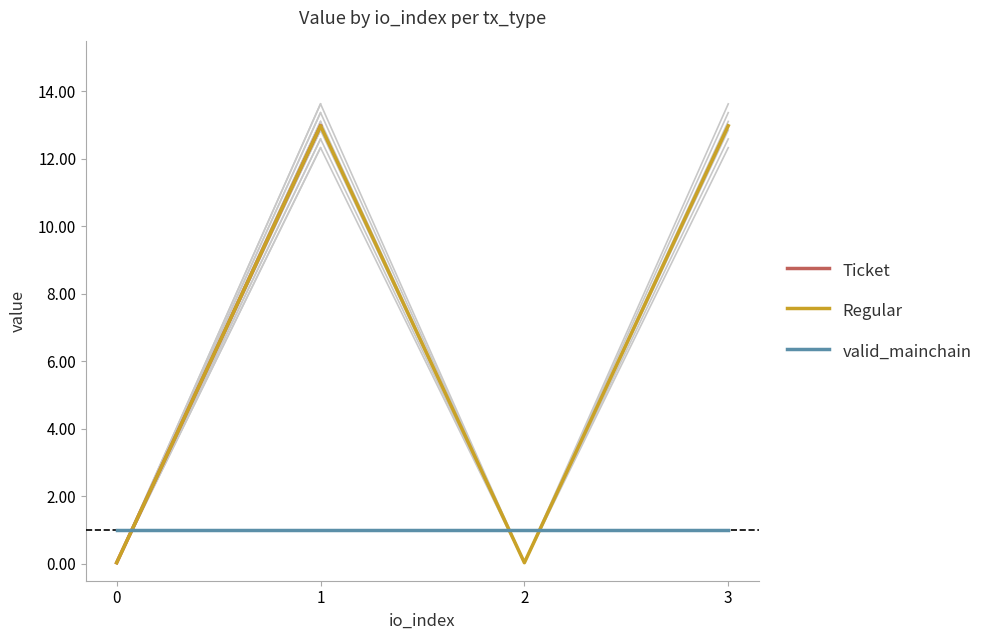

Which series has the widest spread of values?

Regular